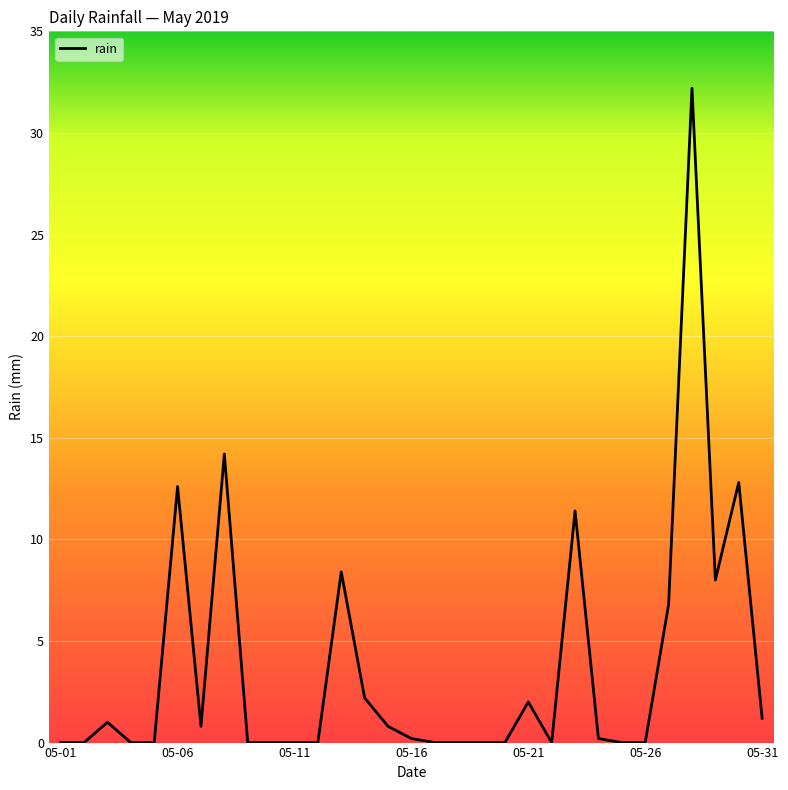

Count the number of categories in the chart.

31